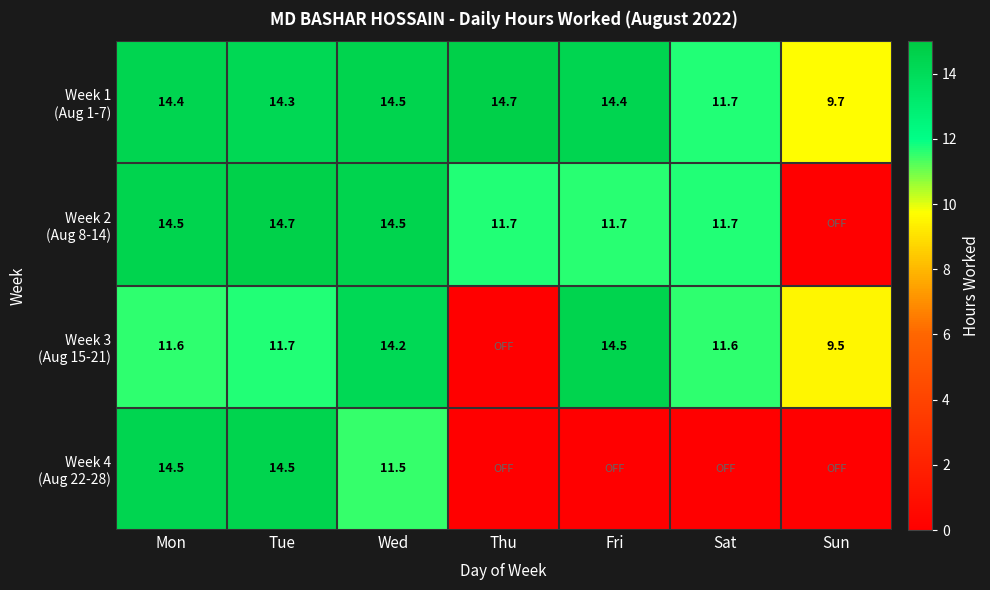

What is the sum of all Week 1 (Aug 1-7) values?

93.8